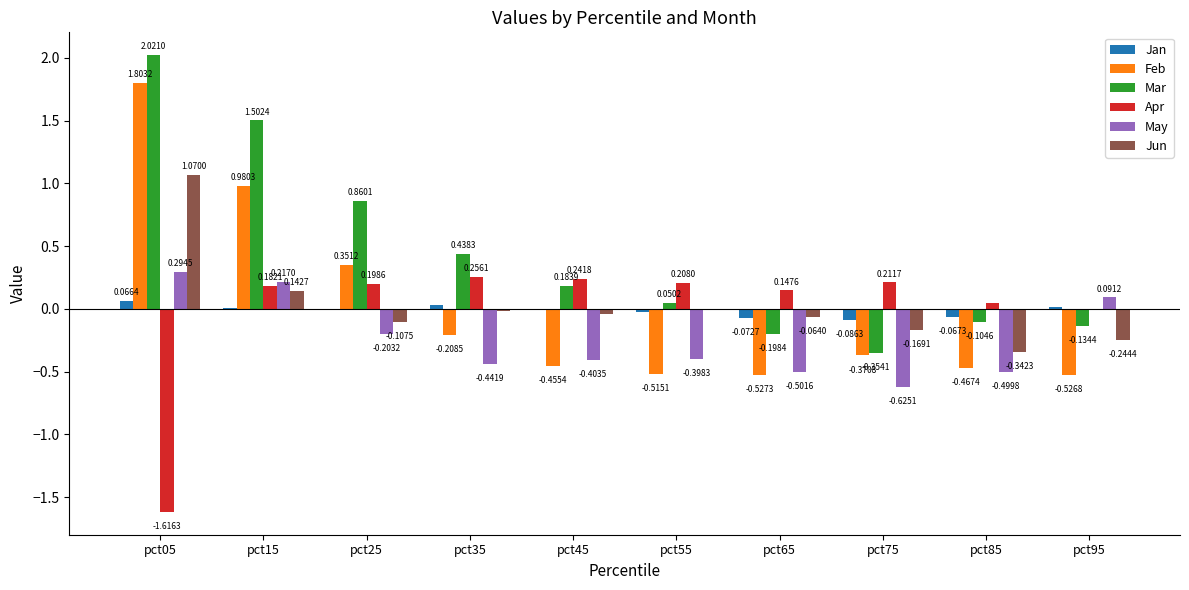

At which category is the sum across all series the highest?

pct05